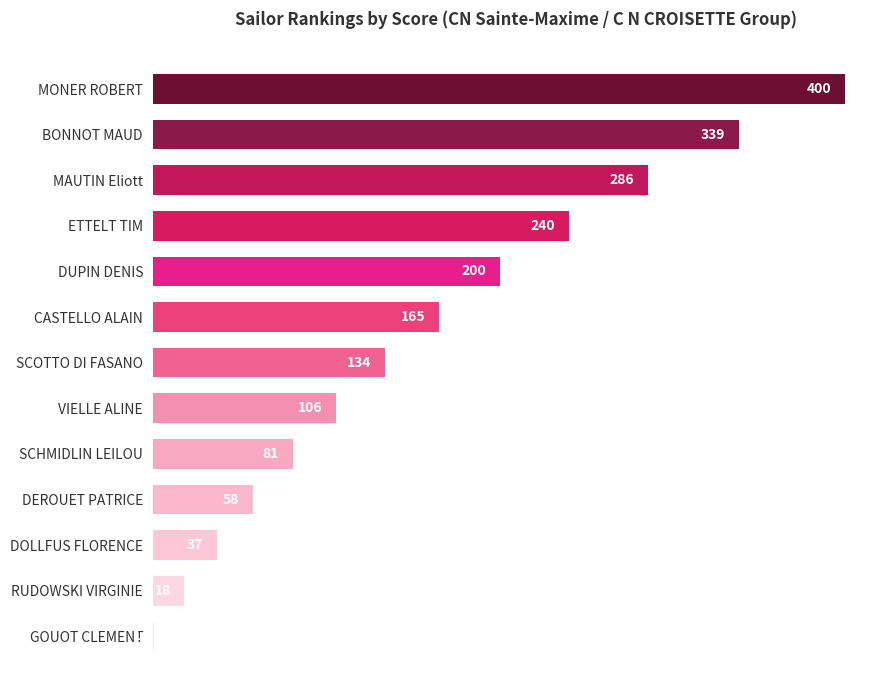

What is the greatest value displayed?

400.0